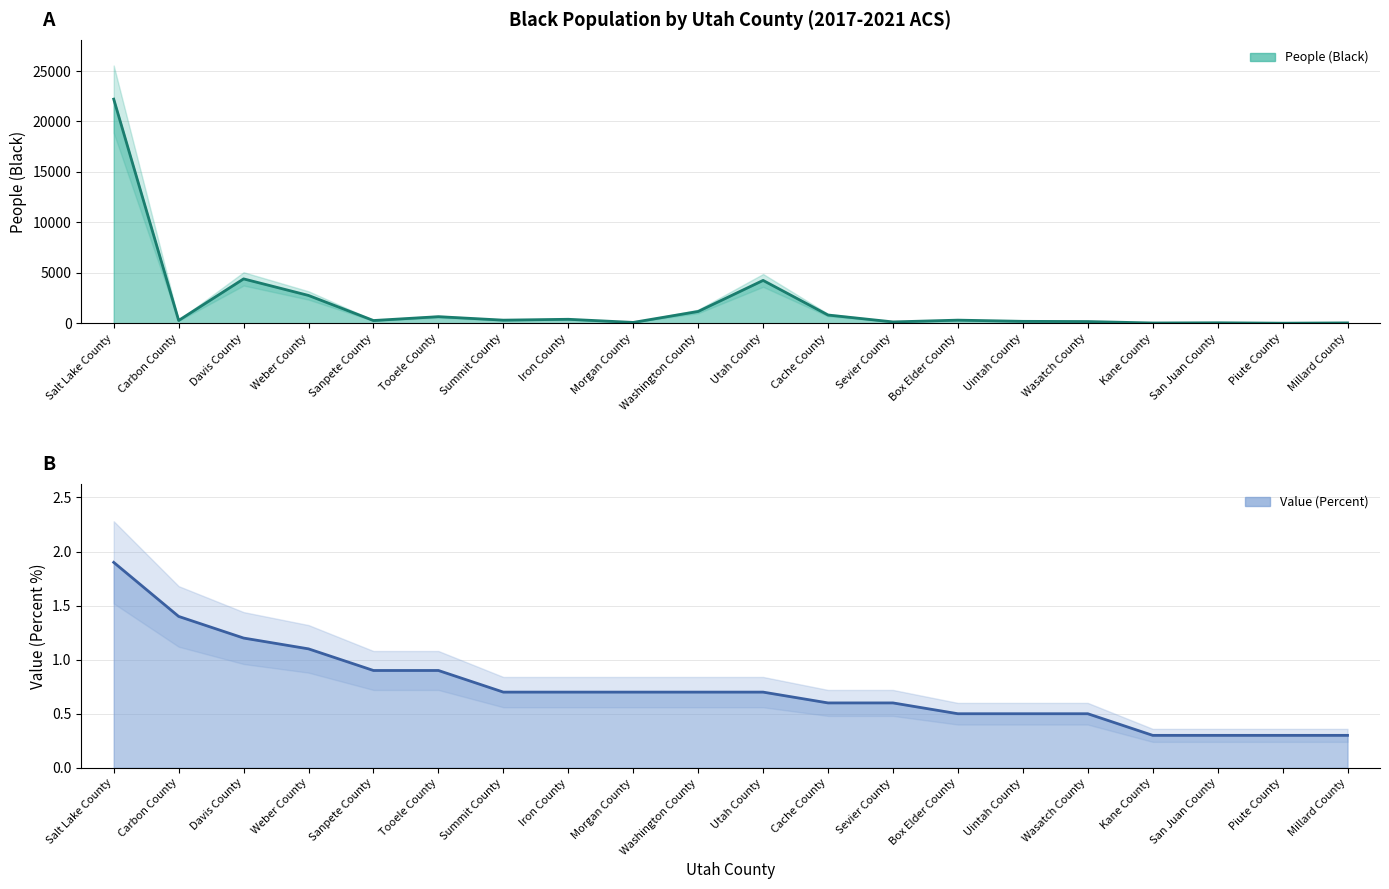

Rank the categories by People (Black) line value from lowest to highest.

Piute County, Kane County, Millard County, San Juan County, Morgan County, Sevier County, Wasatch County, Uintah County, Sanpete County, Carbon County, Summit County, Box Elder County, Iron County, Tooele County, Cache County, Washington County, Weber County, Utah County, Davis County, Salt Lake County